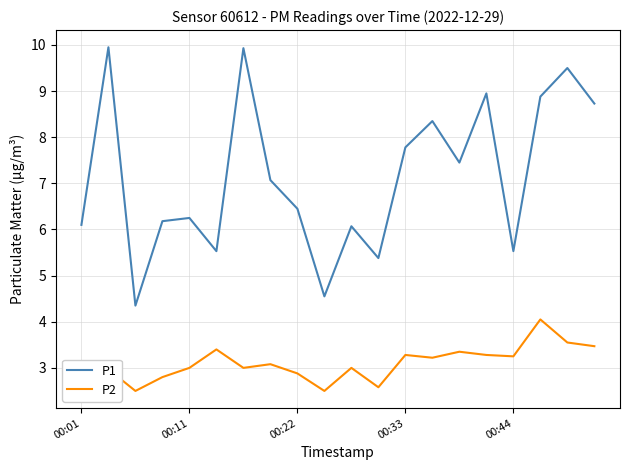

True or false: P1 and P2 intersect in this chart.

False